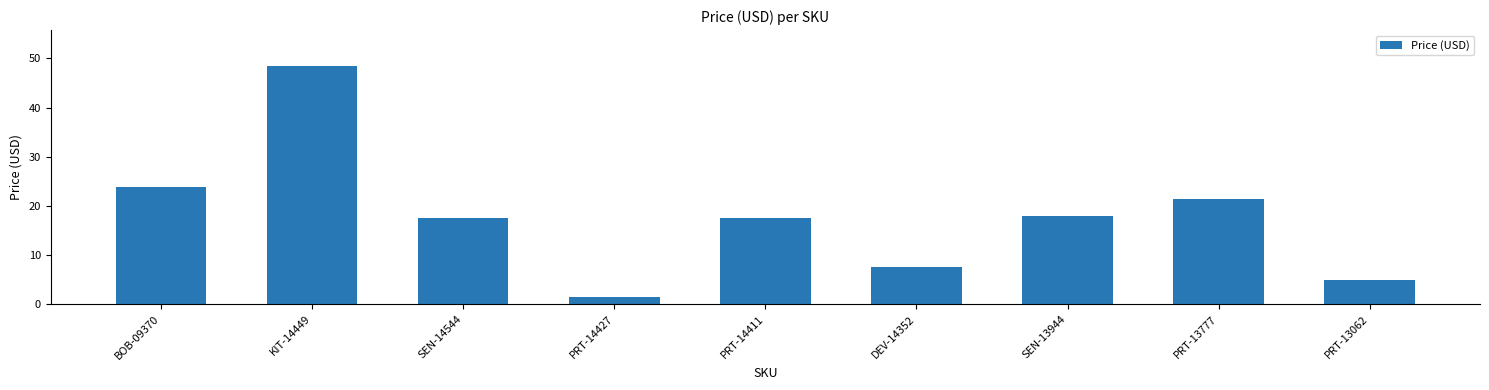

What is the label of the 7th bar from the left?

SEN-13944